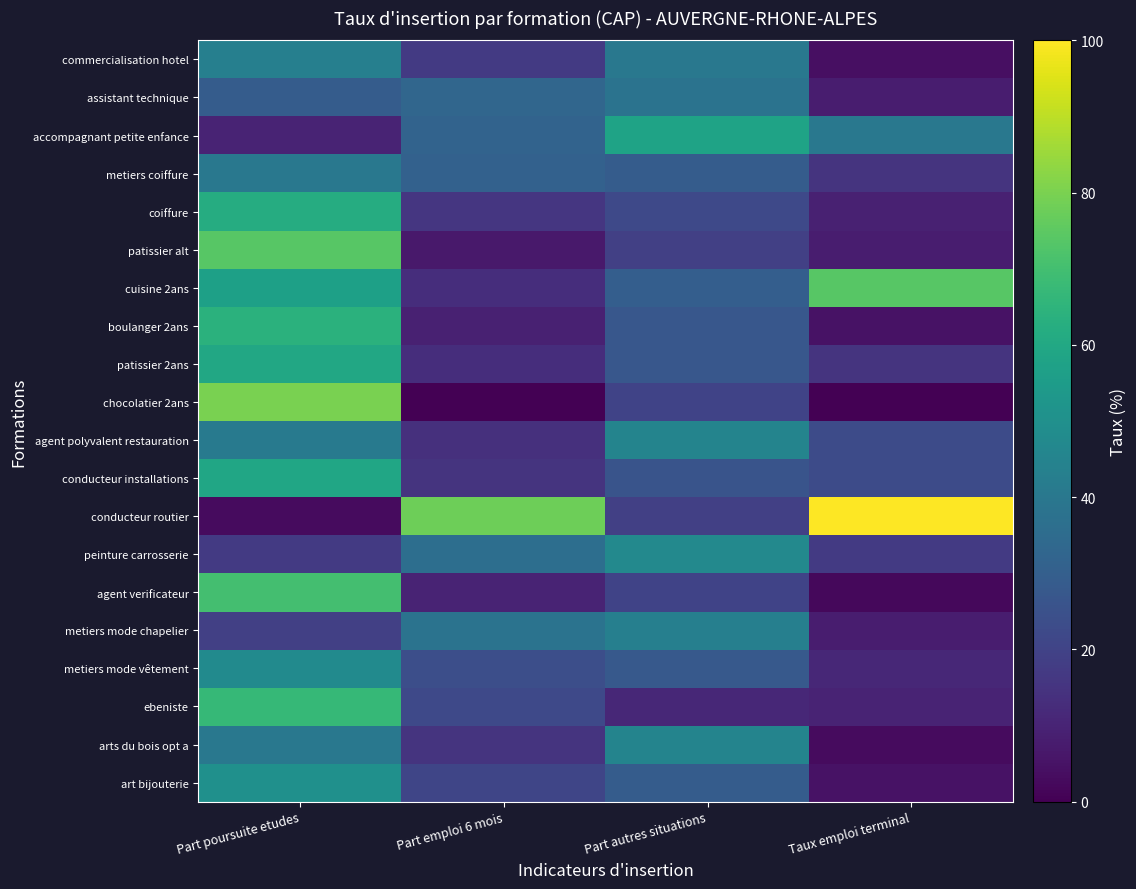

Rank the series by their maximum value, from highest to lowest.

conducteur routier, chocolatier 2ans, cuisine 2ans, patissier alt, agent verificateur, ebeniste, boulanger 2ans, coiffure, patissier 2ans, conducteur installations, accompagnant petite enfance, art bijouterie, metiers mode vêtement, peinture carrosserie, arts du bois opt a, agent polyvalent restauration, metiers mode chapelier, commercialisation hotel, metiers coiffure, assistant technique